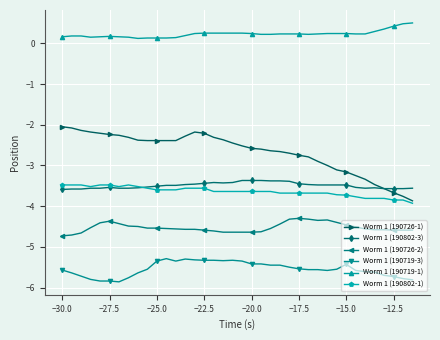

What are all the series names shown in the legend?

Worm 1 (190726-1), Worm 1 (190802-3), Worm 1 (190726-2), Worm 1 (190719-3), Worm 1 (190719-1), Worm 1 (190802-1)